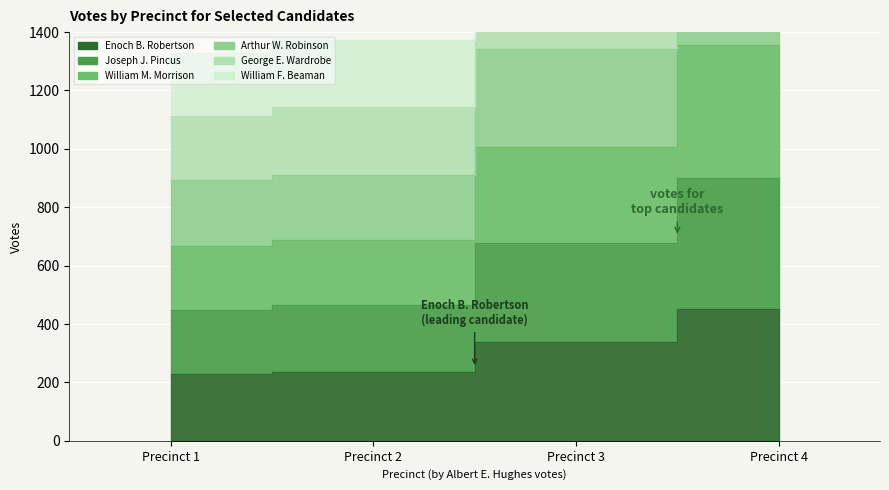

What is the approximate value of Enoch B. Robertson at Precinct 2, to the nearest 50?

250